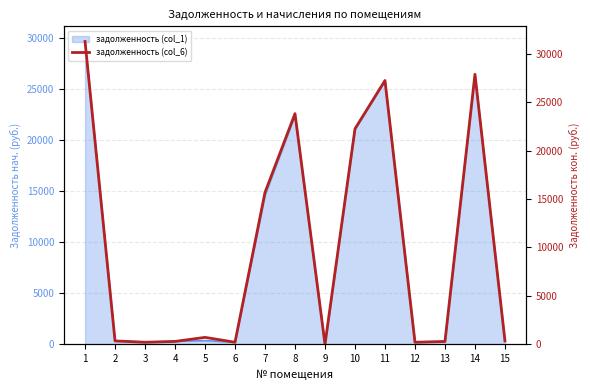

Reading left to right, transcribe all the data shown in this chart.

1=31255.3	2=343.6	3=207.6	4=292.0	5=711.4	6=208.8	7=15675.8	8=23803.8	9=0.0	10=22236.8	11=27225.0	12=207.0	13=286.2	14=27860.3	15=342.4